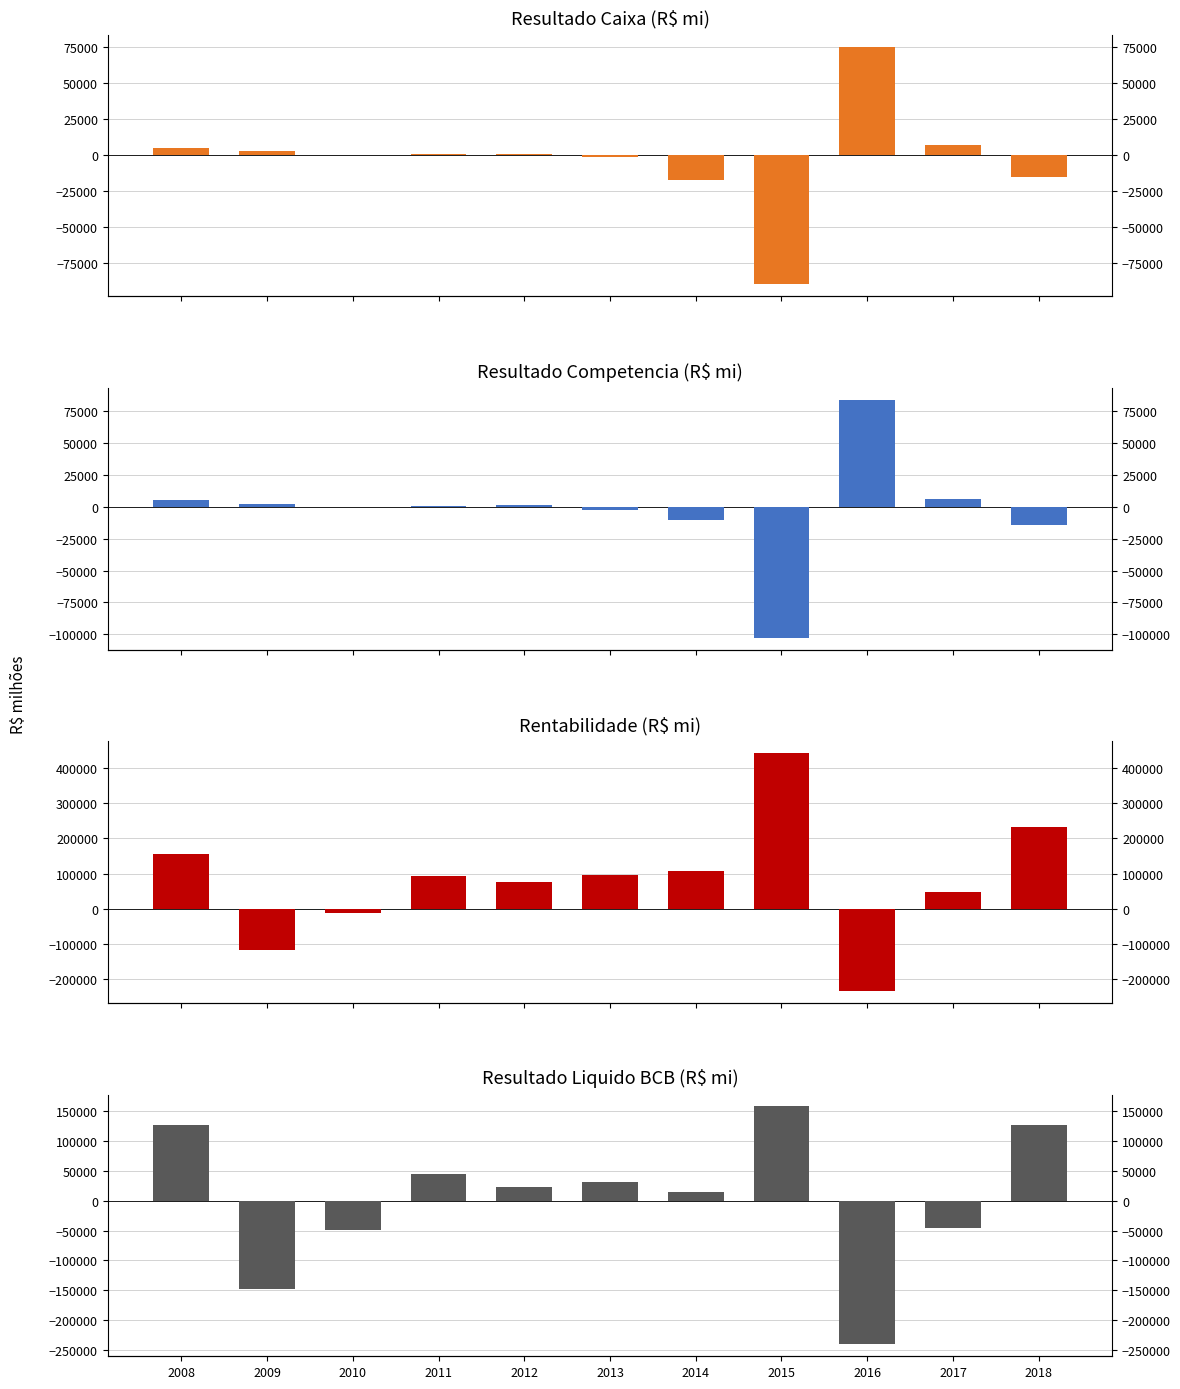

What is the value of the Rentabilidade bar at the 9th from the left?

-235597.4